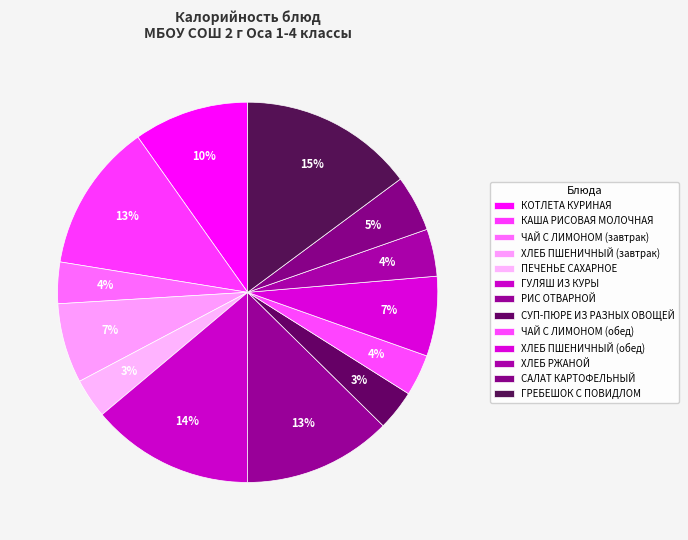

Count the number of slices in the pie.

13